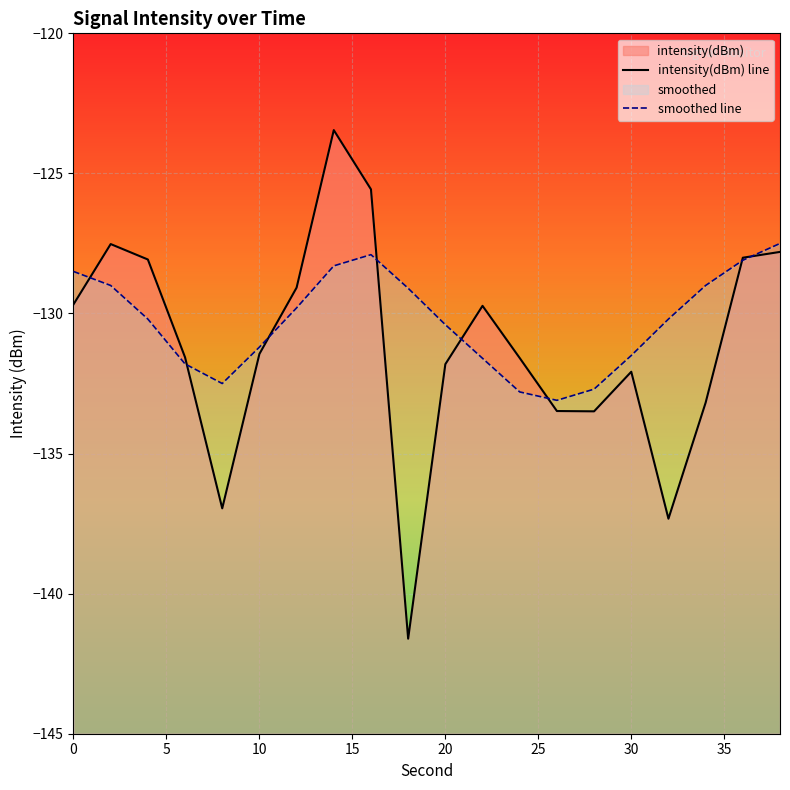

Which series has the largest total across all categories?

smoothed